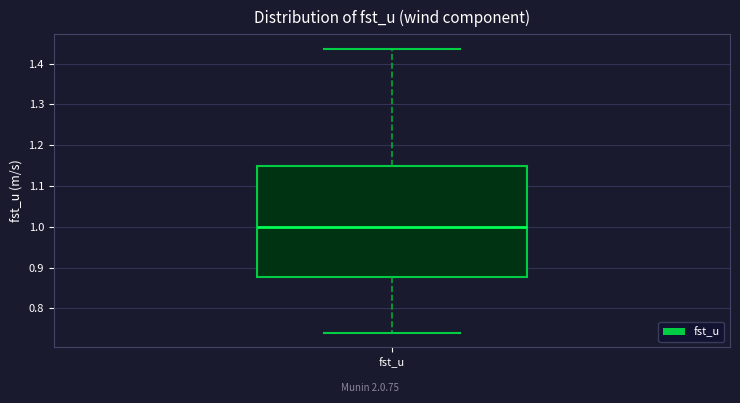

Where does the median line of the box for fst_u sit on the y-axis? The values are not printed on the chart, so give them approximately, as read against the axis.

1.00